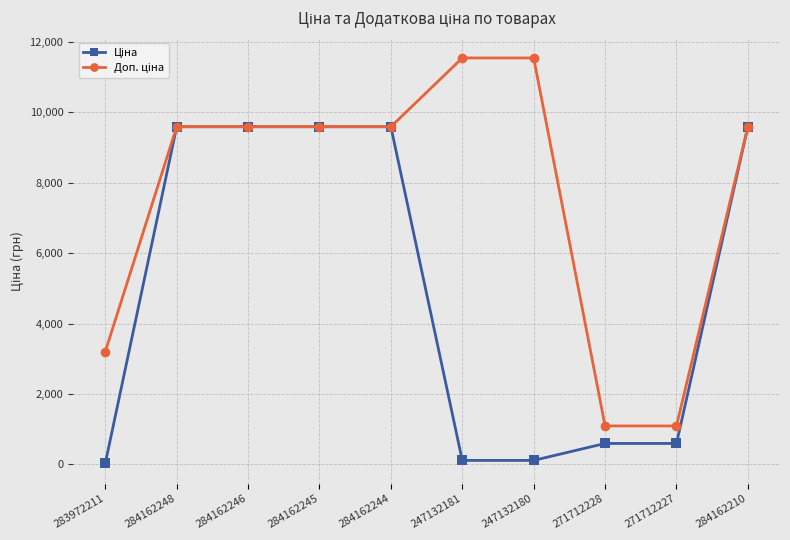

How many lines are shown in the chart?

2